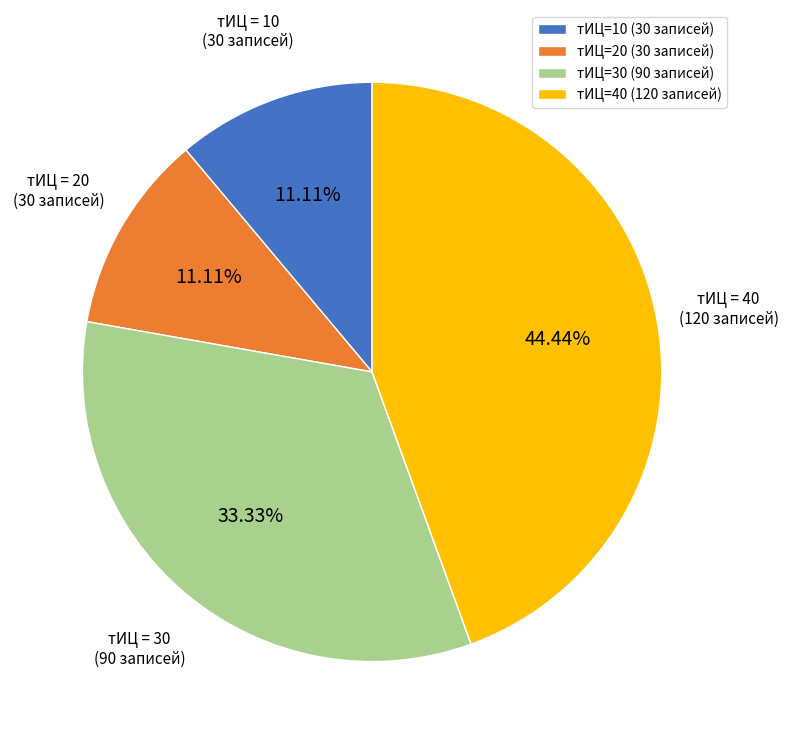

Is тИЦ=10 (30 записей) the majority of the pie?

No